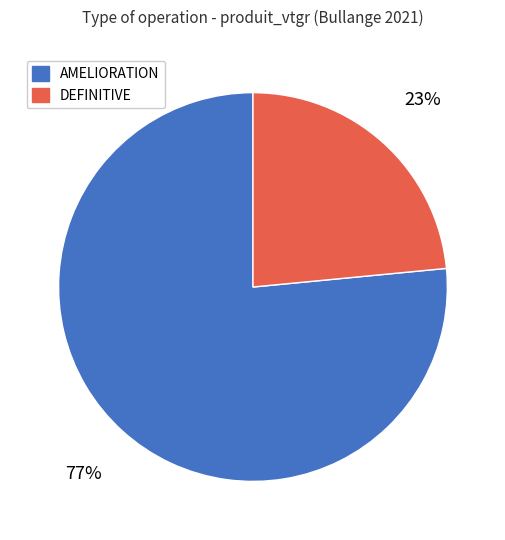

To the nearest percent, what is the average slice percentage?

50%